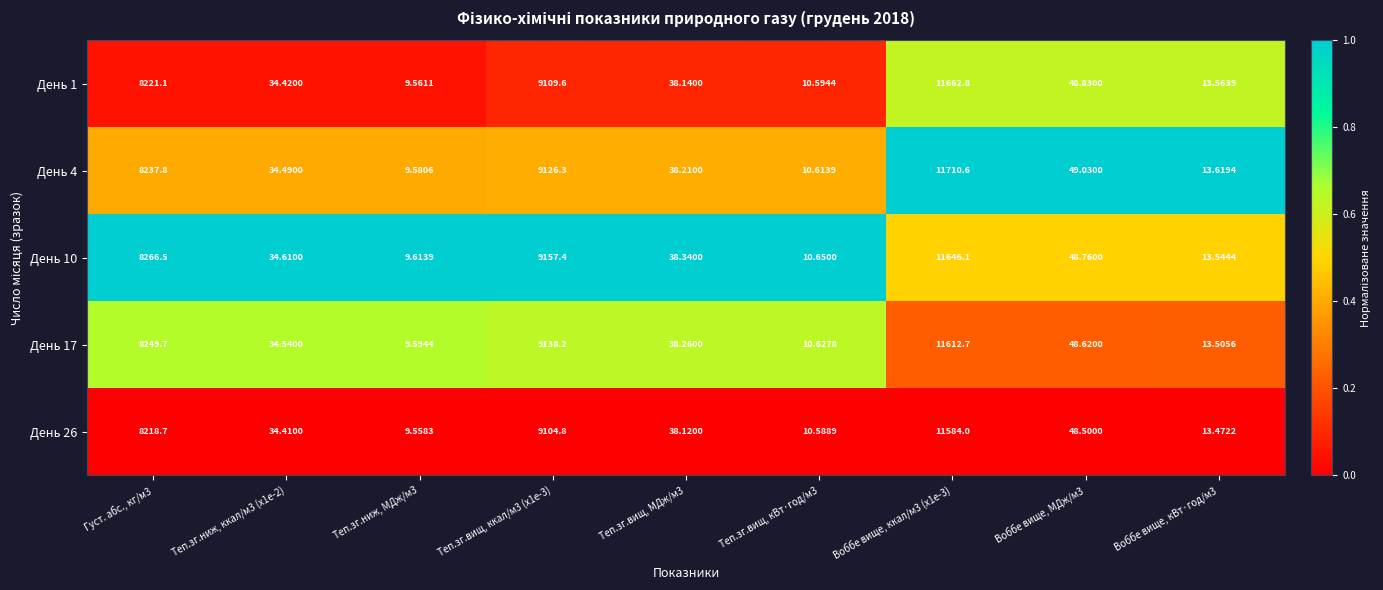

Is the value of День 26 at Теп.зг.вищ, кВт·год/м3 greater than the value of День 4 at Теп.зг.ниж, ккал/м3 (x1e-2)?

No